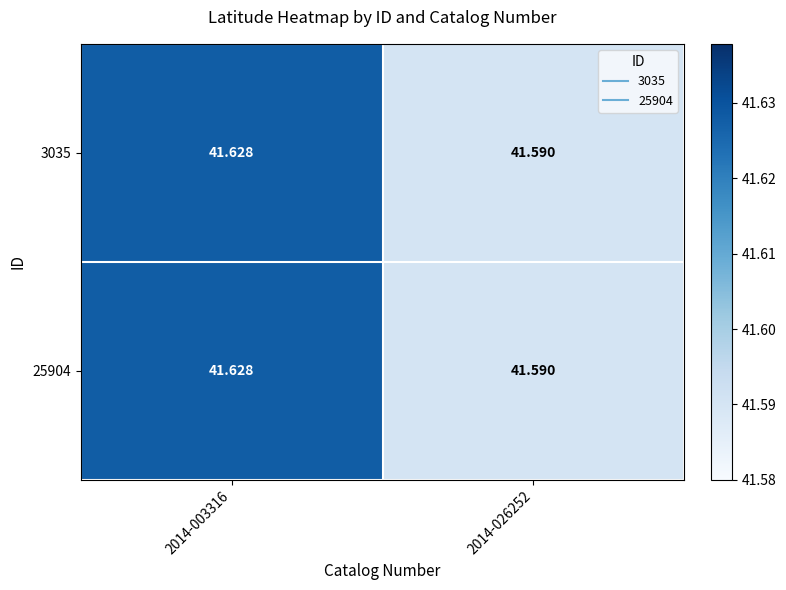

Reading left to right, list all the values displayed in this chart.

3035: 2014-003316=41.6	2014-026252=41.6
25904: 2014-003316=41.6	2014-026252=41.6